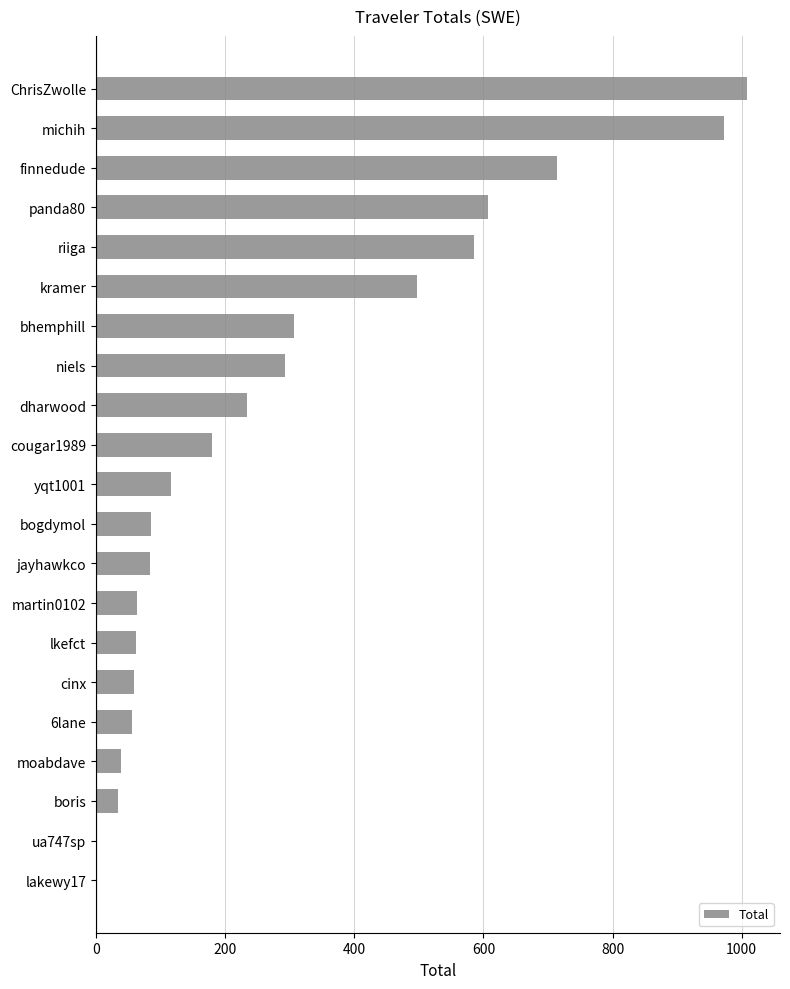

Between boris and lkefct, which is larger?

lkefct